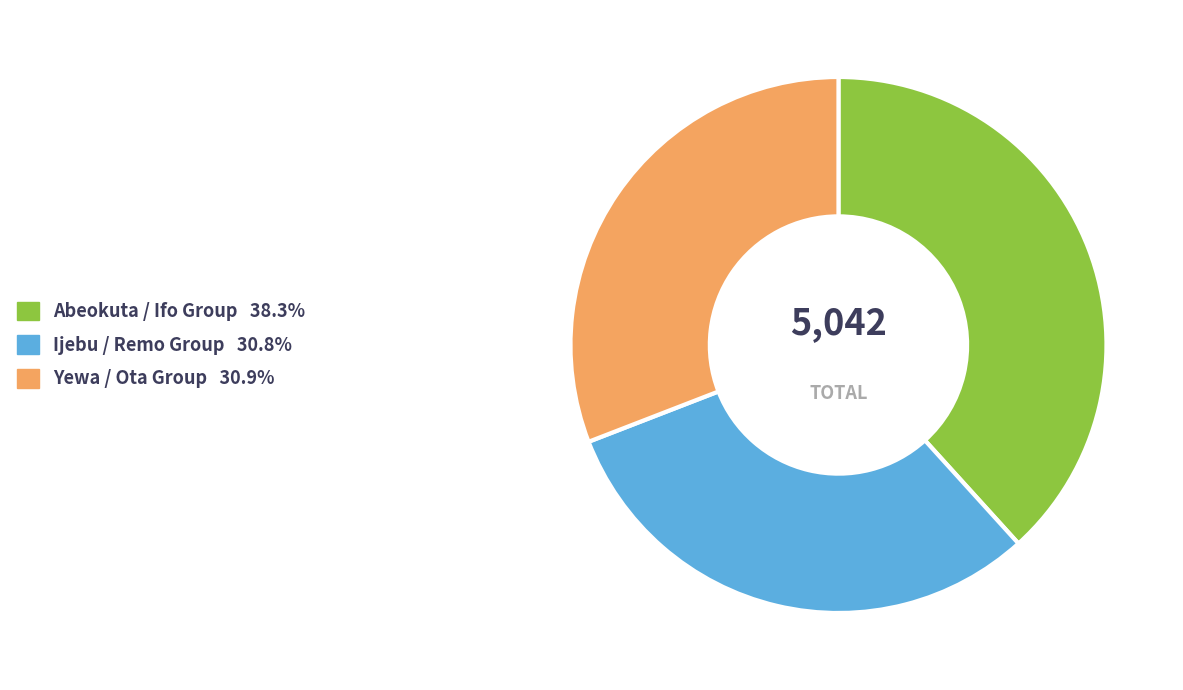

Does any single category account for the majority?

No